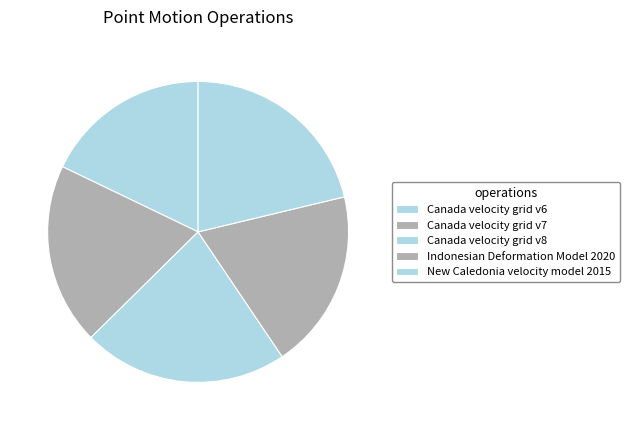

To the nearest percent, what percentage of the pie is Canada velocity grid v8?

22%